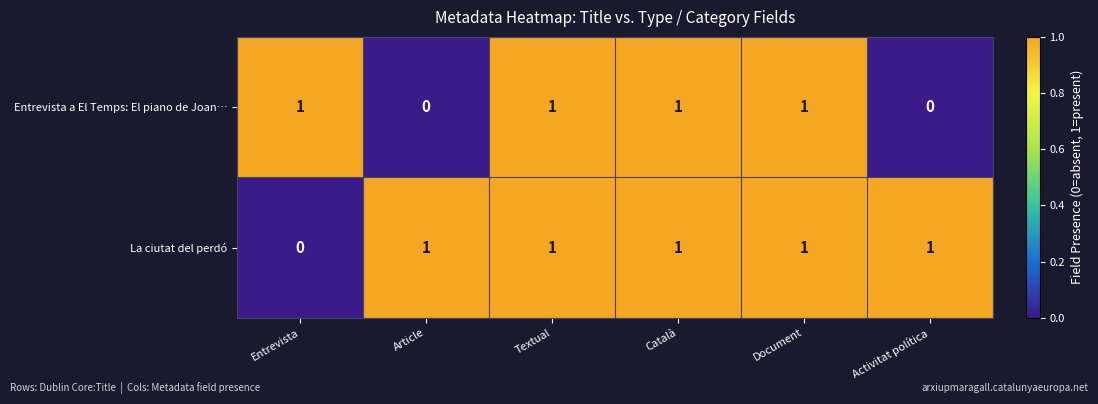

Count the number of categories in the chart.

6